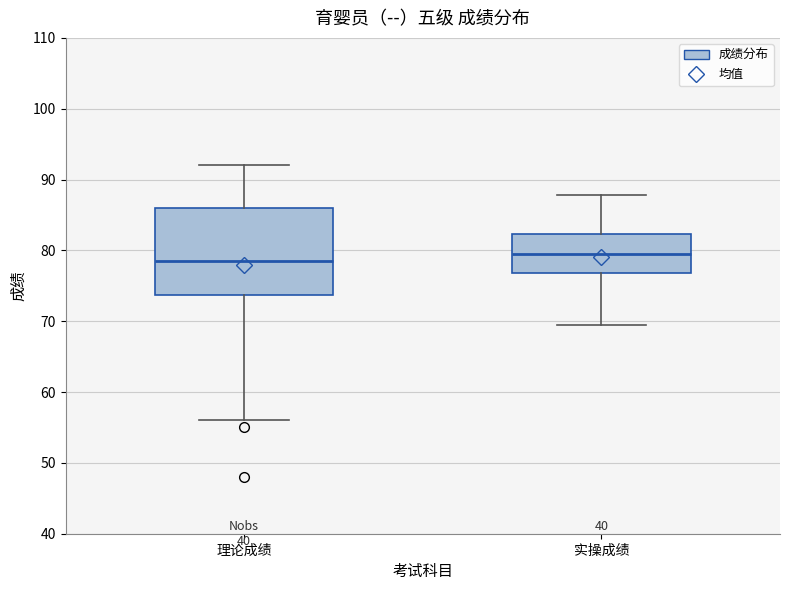

Which box's median line is the lowest?

理论成绩